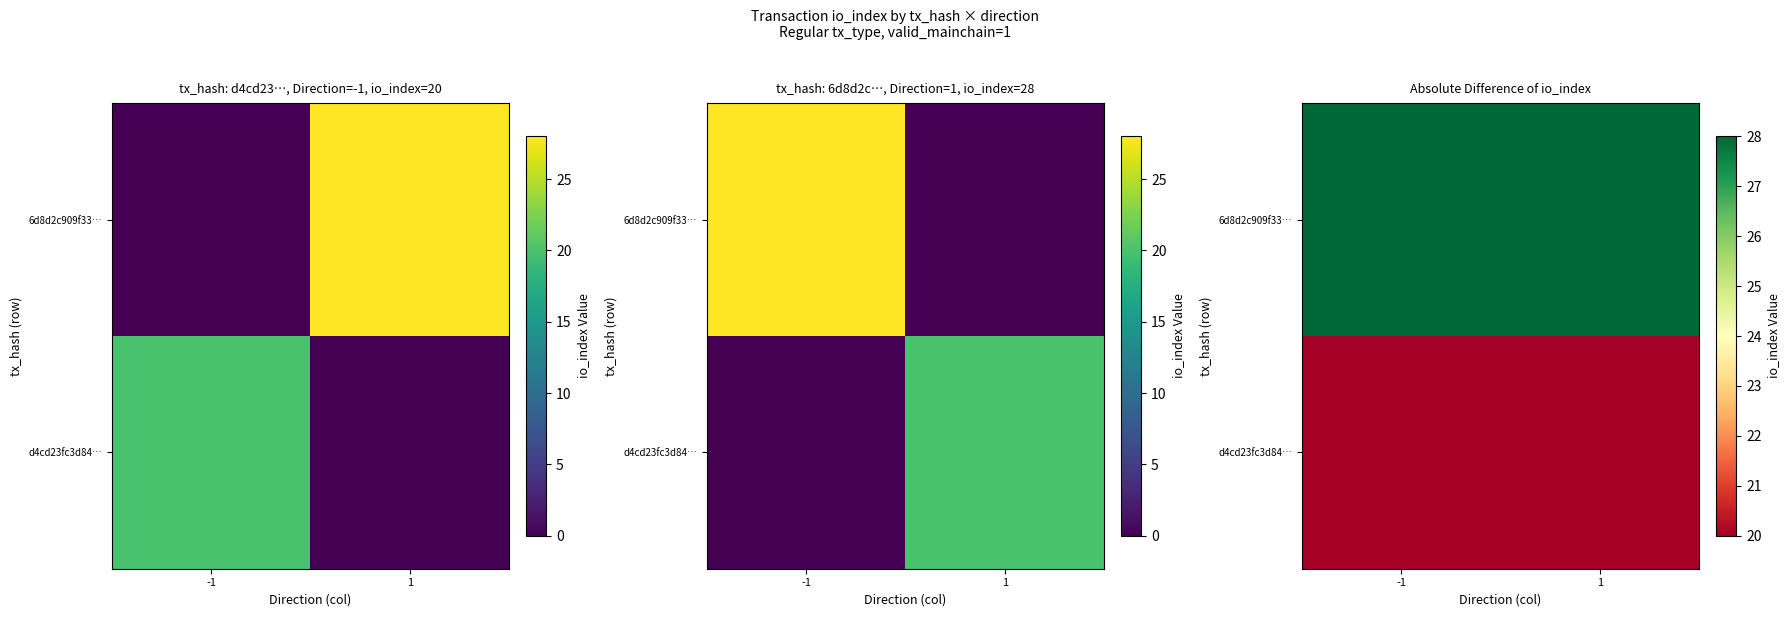

Rank the series by their maximum value, from highest to lowest.

6d8d2c909f33…, d4cd23fc3d84…